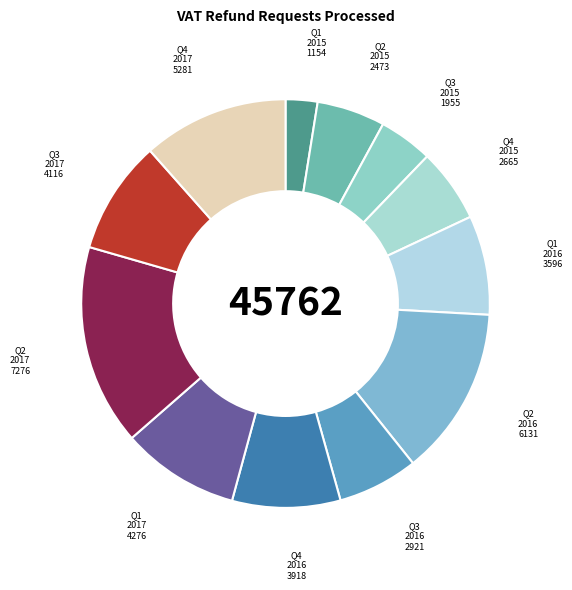

Is there a majority slice in this chart?

No